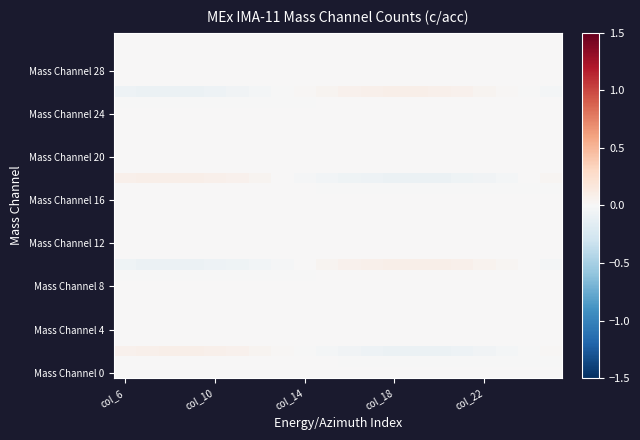

How many distinct data groups are displayed?

32